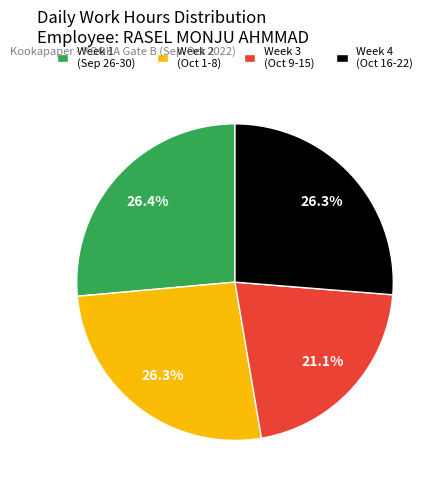

Is Week 1 (Sep 26-30) the majority of the pie?

No